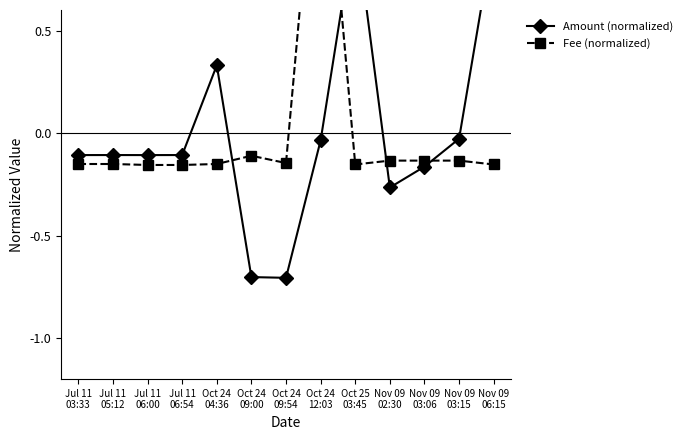

What is the highest value of the Amount (normalized) series?

1.0